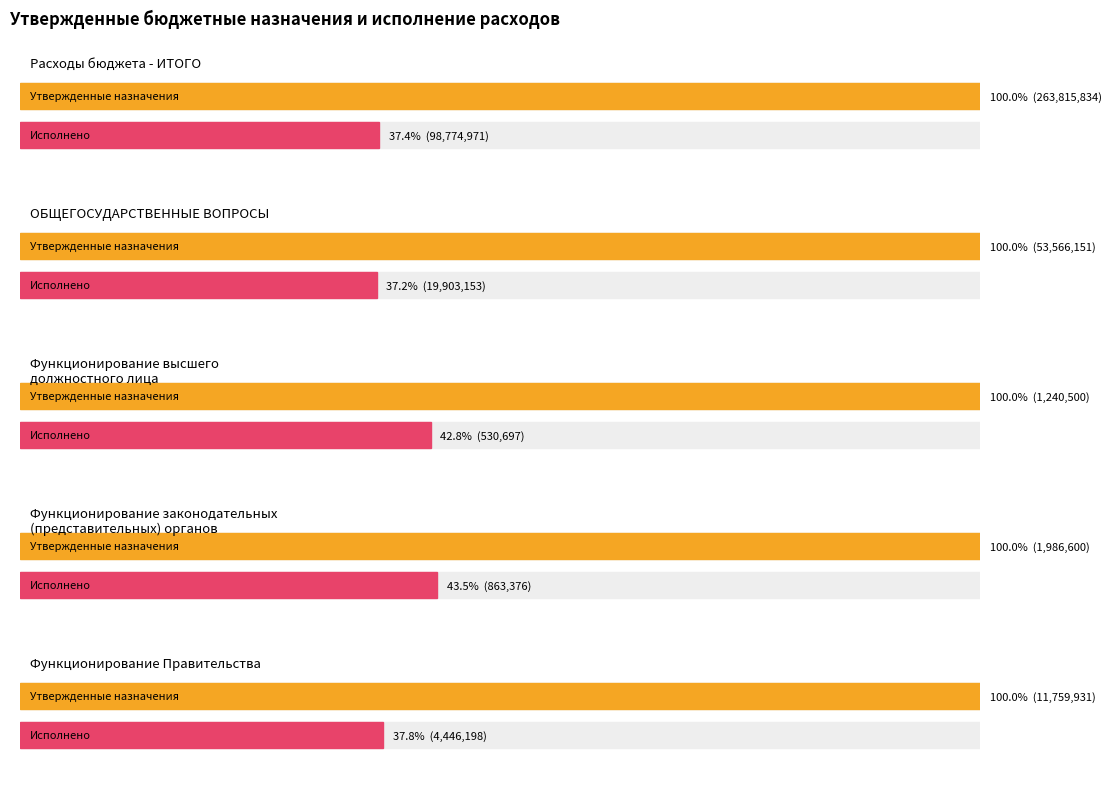

At which label is Исполнено (консолидированный бюджет) closest to 49652833?

ОБЩЕГОСУДАРСТВЕННЫЕ ВОПРОСЫ